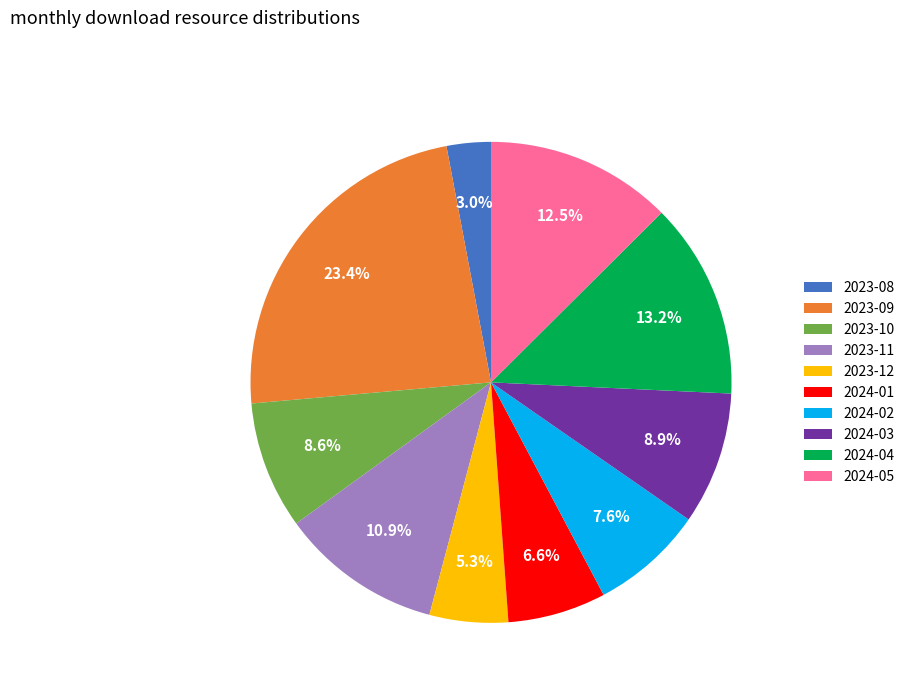

What is the ratio of the value at 2024-04 to the value at 2024-03?

1.5